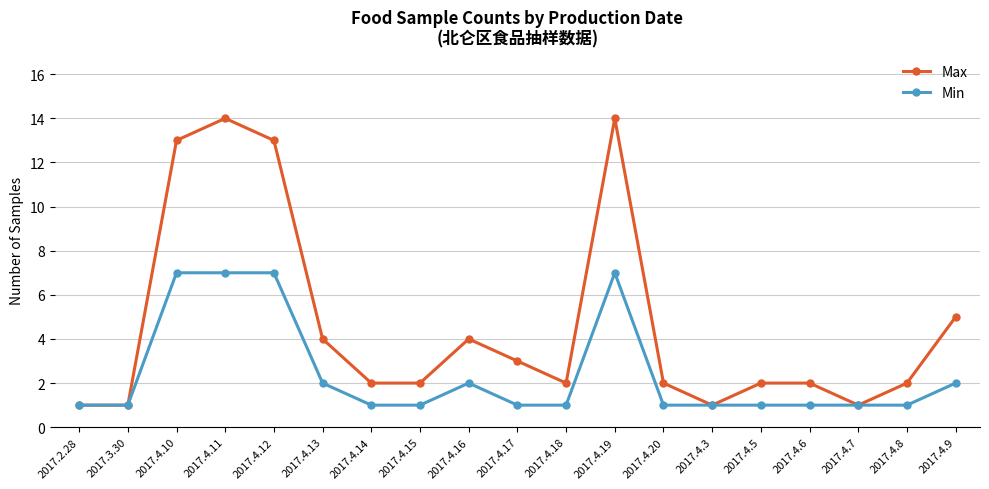

Count the number of data series in this chart.

2